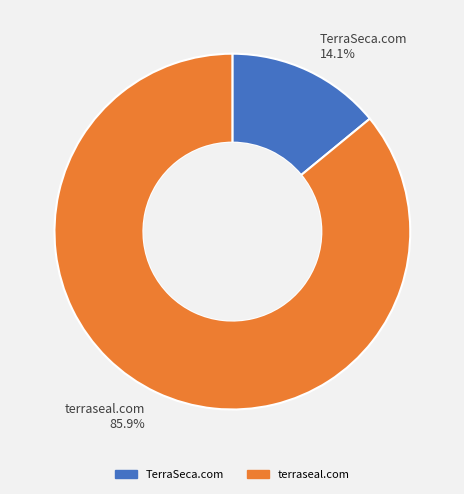

What percentage is the TerraSeca.com slice, to the nearest percent?

14%